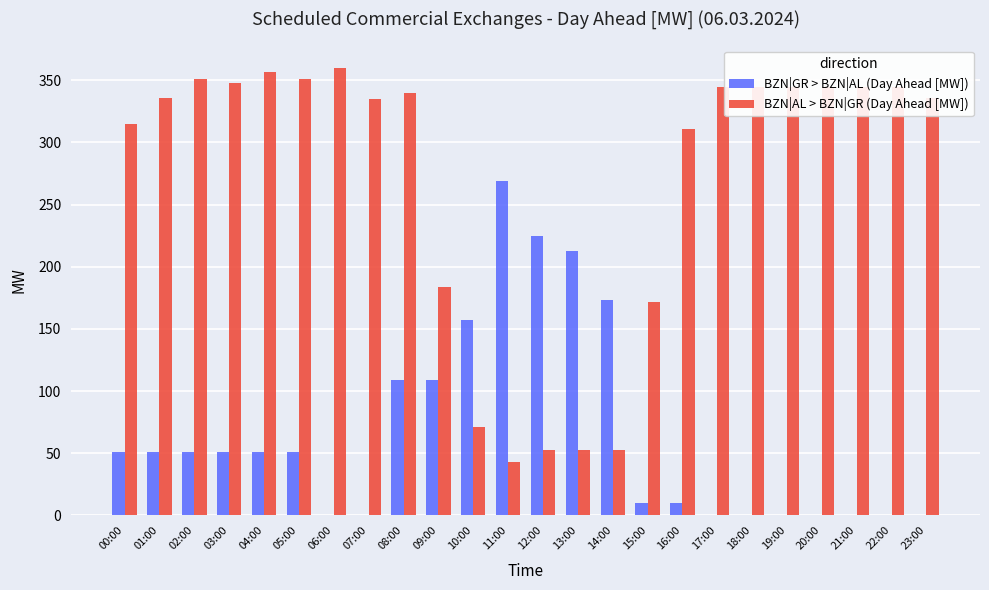

What is the sum of the BZN|AL > BZN|GR (Day Ahead [MW]) values at 06:00 and 13:00?

413